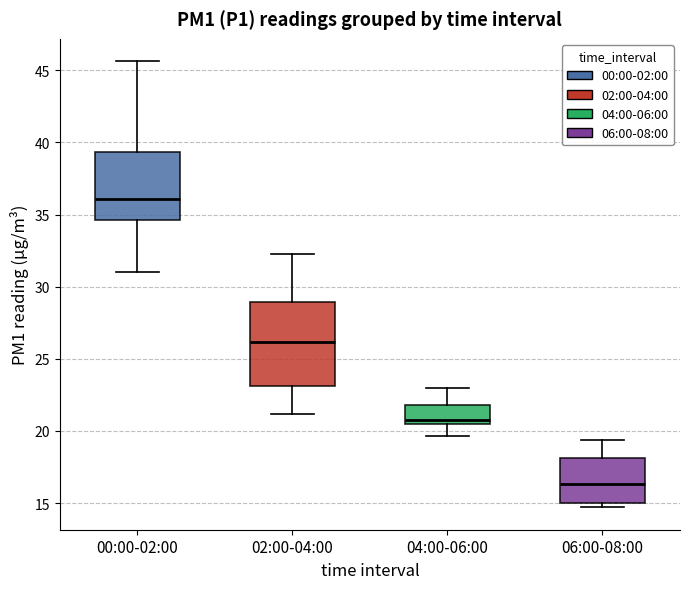

Reading left to right, transcribe this box plot: for each box, give where its median line is, the range the box spans, and where its two whiskers end, as read against the y-axis. The values are not printed on the chart, so give them approximately, as read against the axis.

00:00-02:00: median 36.0, box 34.5 to 39.5, whiskers 31.0 to 45.5
02:00-04:00: median 26.0, box 23.0 to 29.0, whiskers 21.0 to 32.5
04:00-06:00: median 20.5 (just above the box's lower edge), box 20.5 to 22.0, whiskers 19.5 to 23.0
06:00-08:00: median 16.5, box 15.0 to 18.0, whiskers 14.5 to 19.5